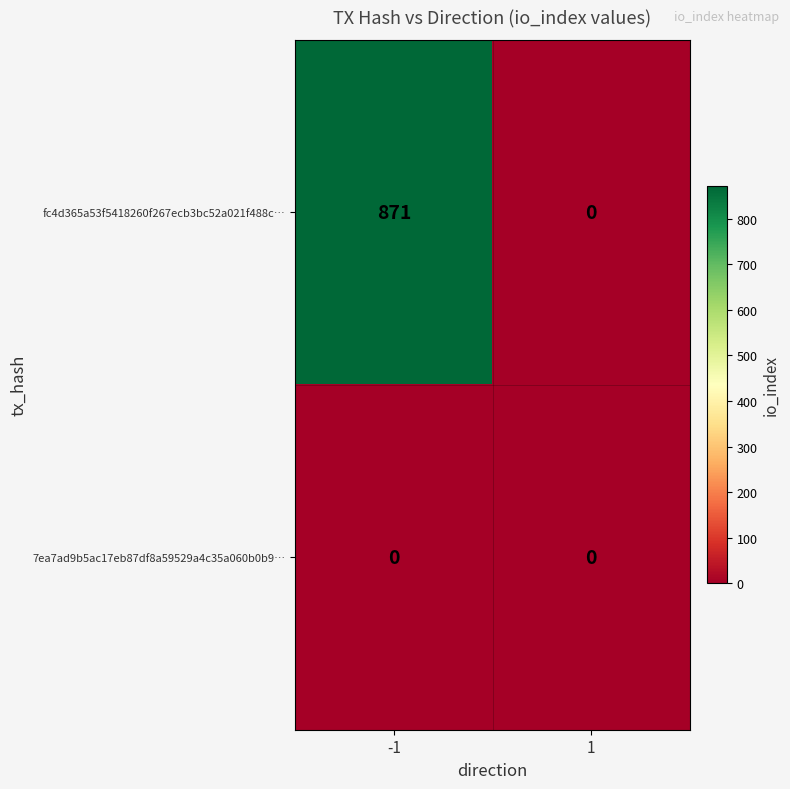

What is the maximum value shown in the chart?

871